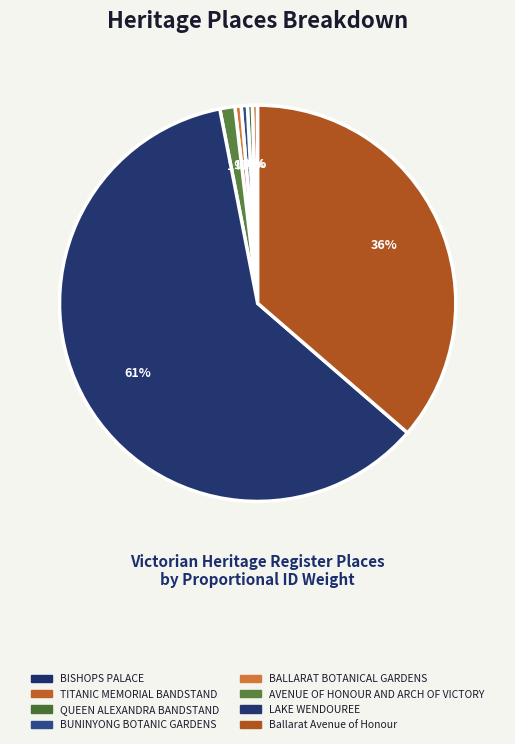

Which category has the biggest portion of the pie?

LAKE WENDOUREE